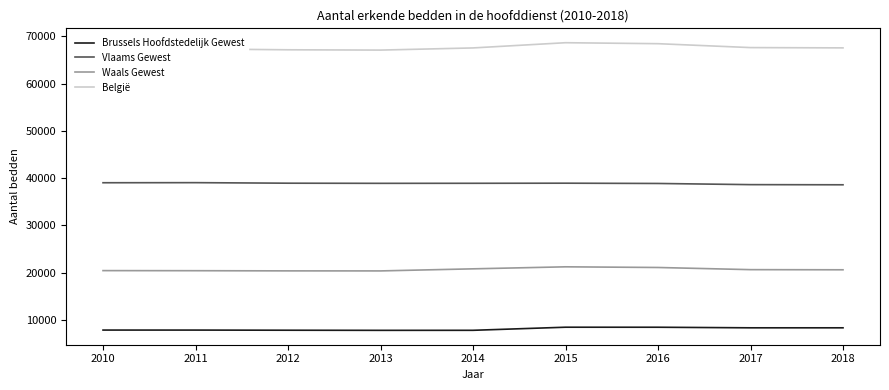

In Vlaams Gewest, how many points are lower than both neighbors (excluding endpoints)?

1